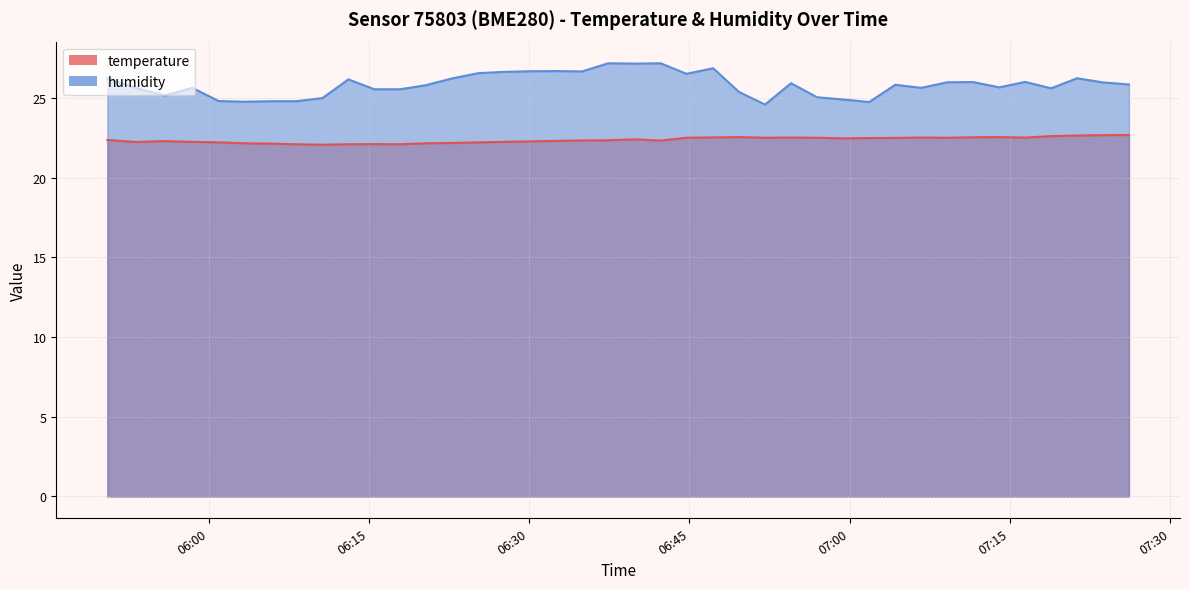

At which category is the sum across all series the highest?

2023-04-03T06:39:53